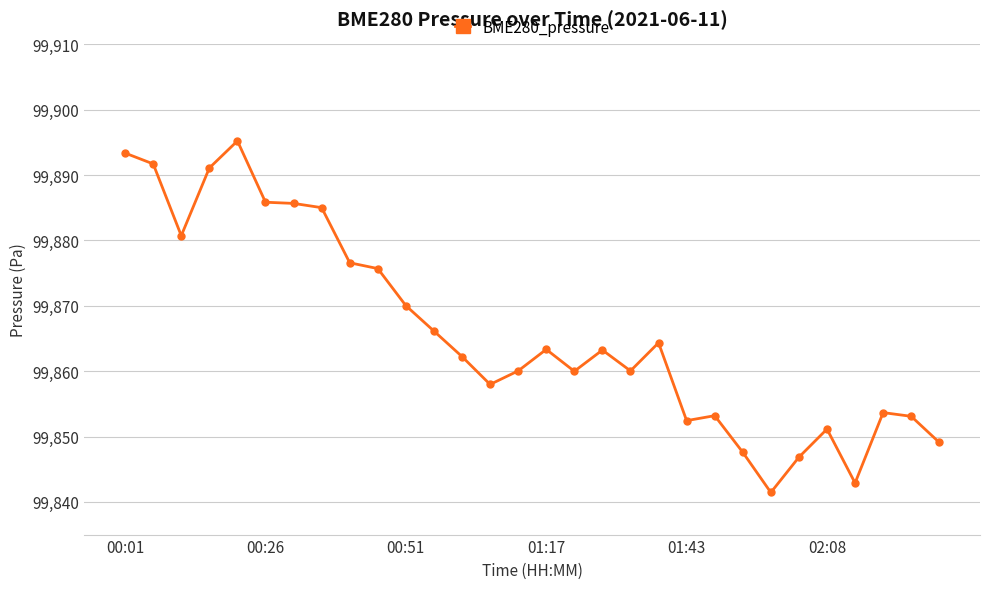

What is the average value?

99866.0